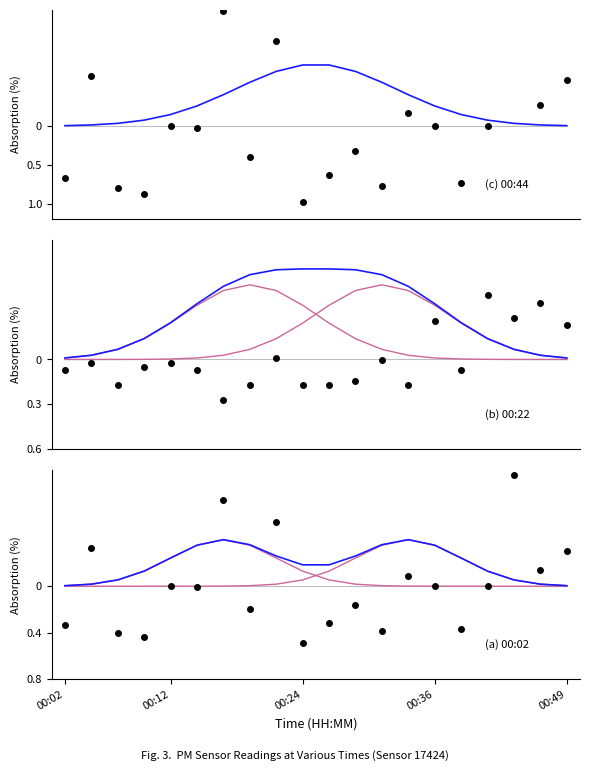

True or false: P1 has more than 1 interior local peaks.

True